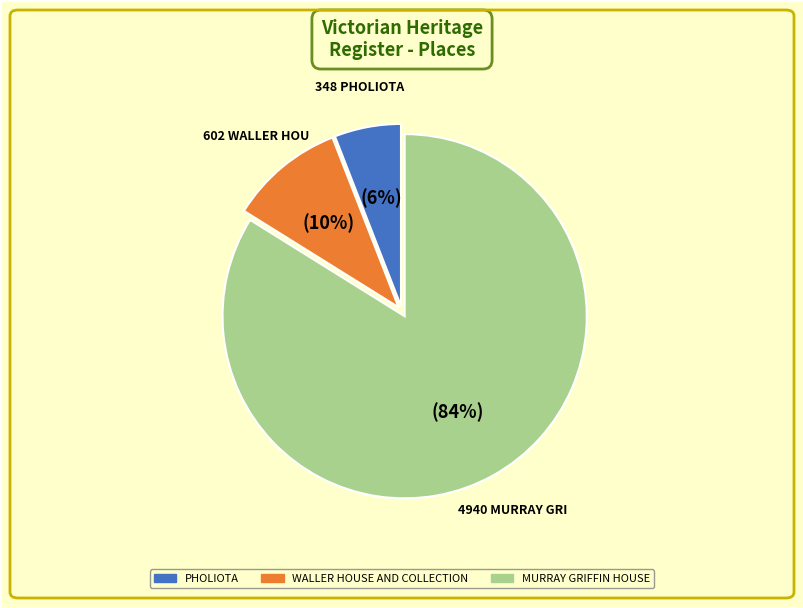

Which slice is the largest?

MURRAY GRIFFIN HOUSE